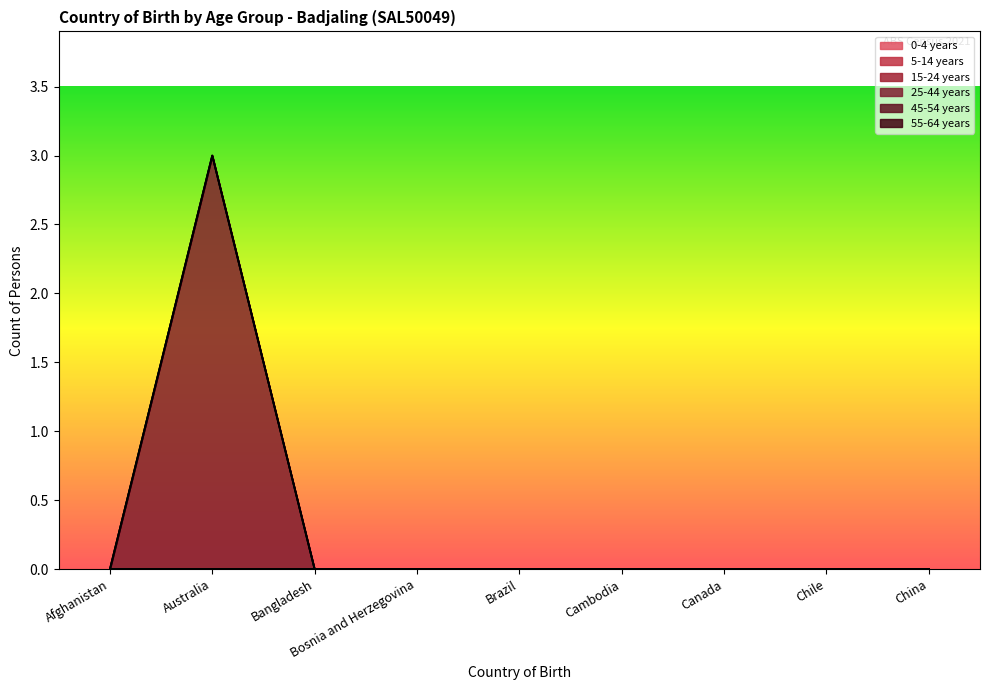

Which series has the largest total across all categories?

25-44 years